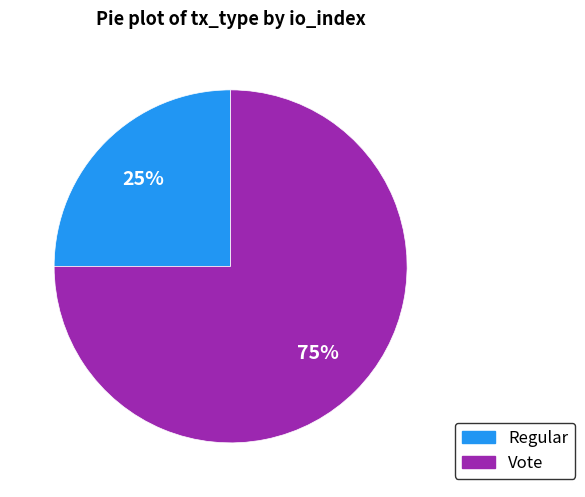

Do Regular and Vote together represent more than half of the pie?

Yes